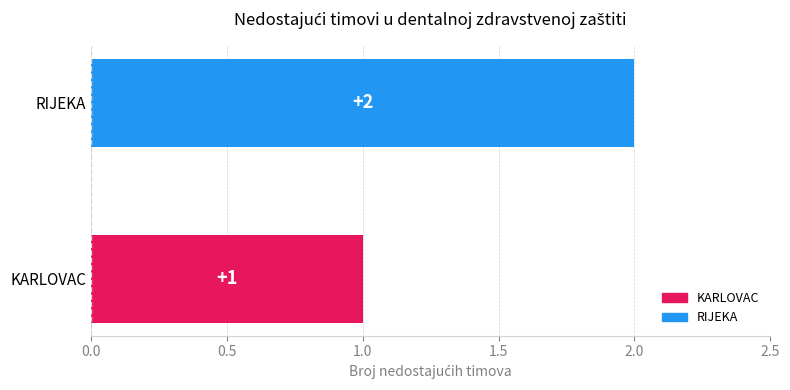

Rank the categories by value from highest to lowest.

RIJEKA, KARLOVAC